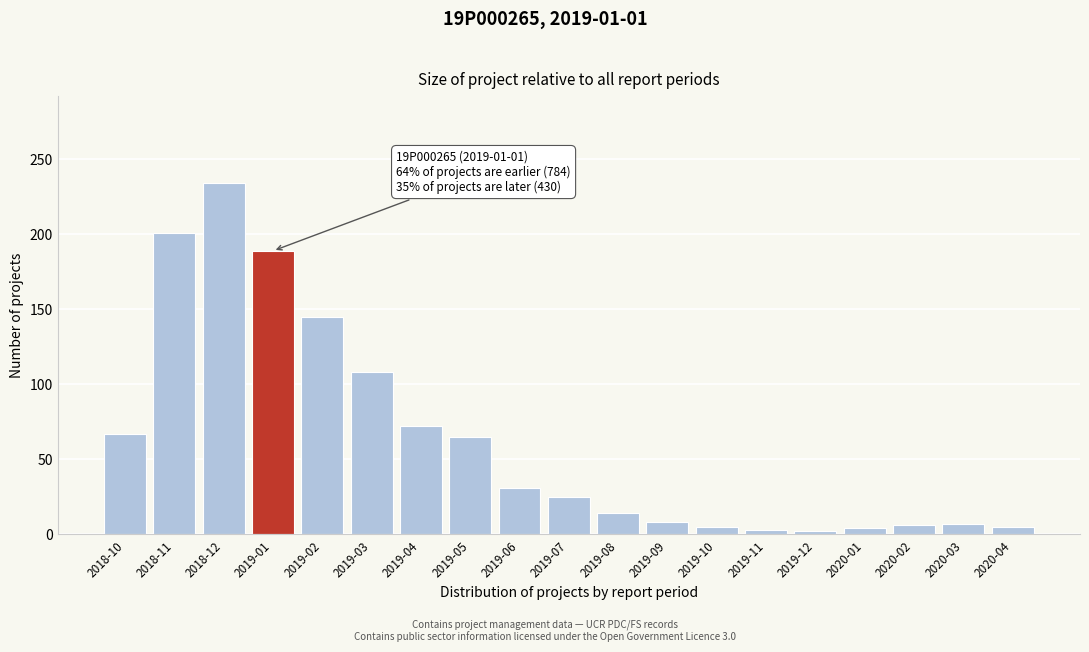

True or false: the data shows 67 at 2018-10.

True